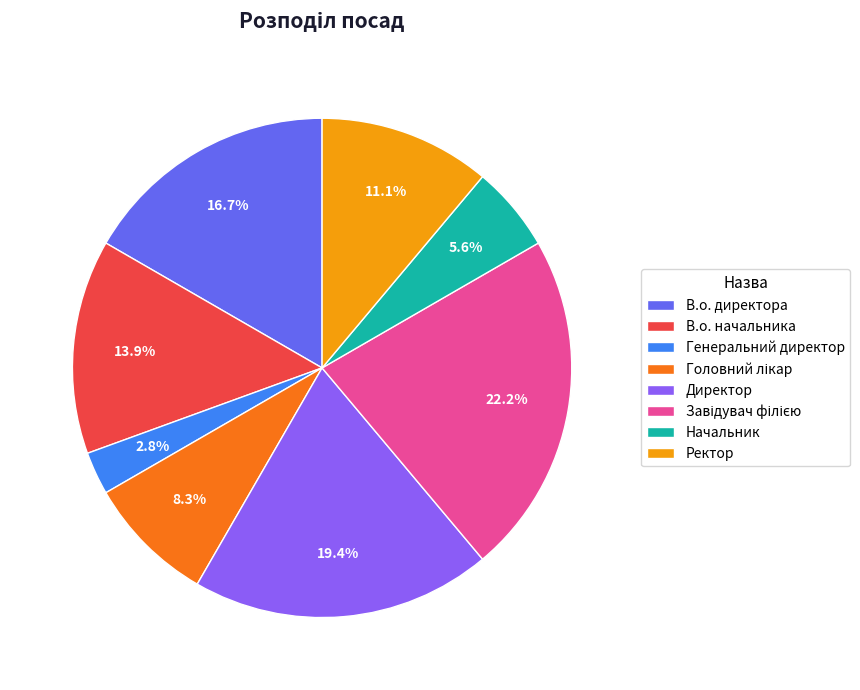

What percentage is the Ректор slice, to the nearest percent?

11%